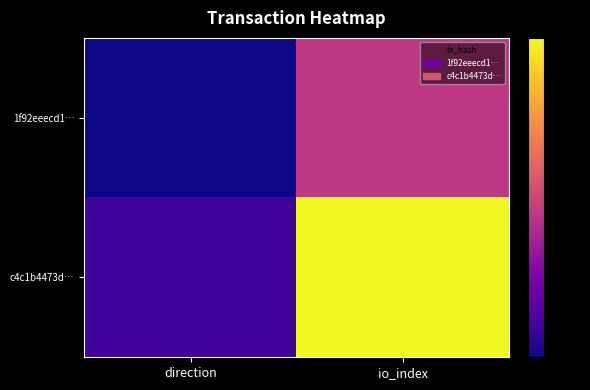

Reading left to right, extract all data points from this chart.

1f92eeecd1…: direction=-1	io_index=8
c4c1b4473d…: direction=1	io_index=19